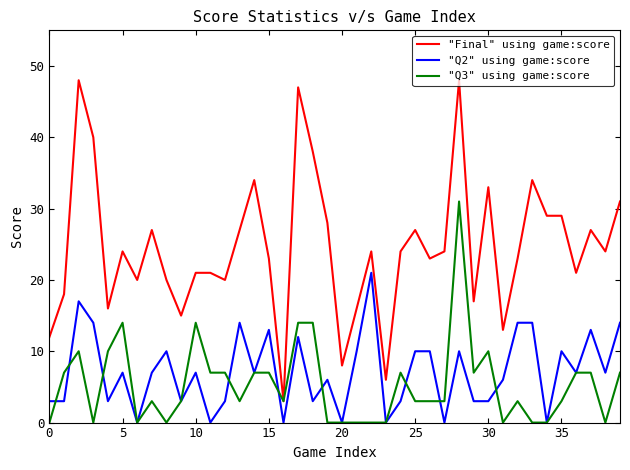

What are all the series names shown in the legend?

"Final" using game:score, "Q2" using game:score, "Q3" using game:score